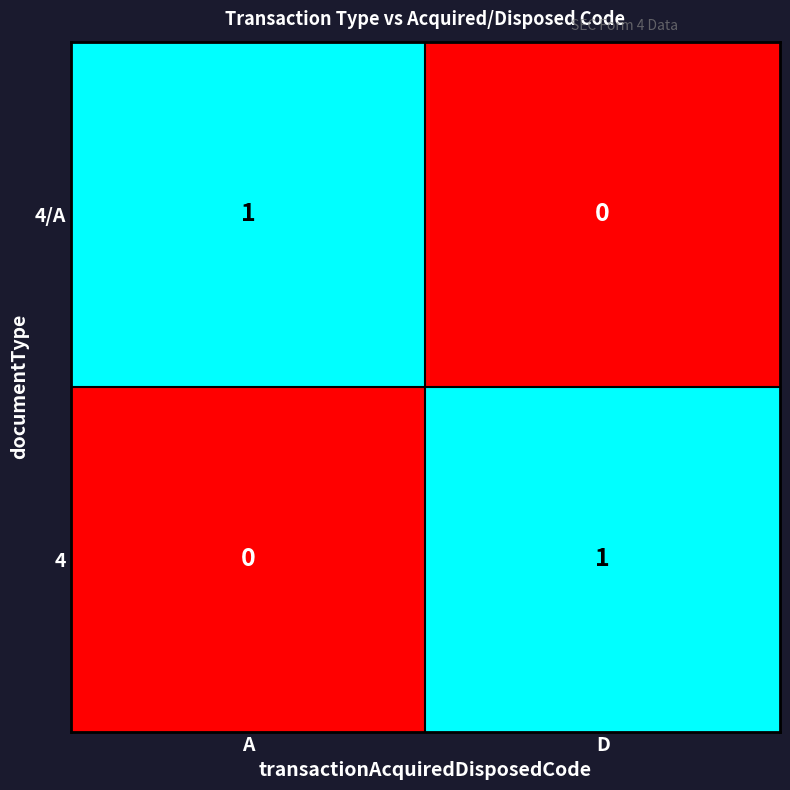

Rank the categories by 4 value from lowest to highest.

A, D